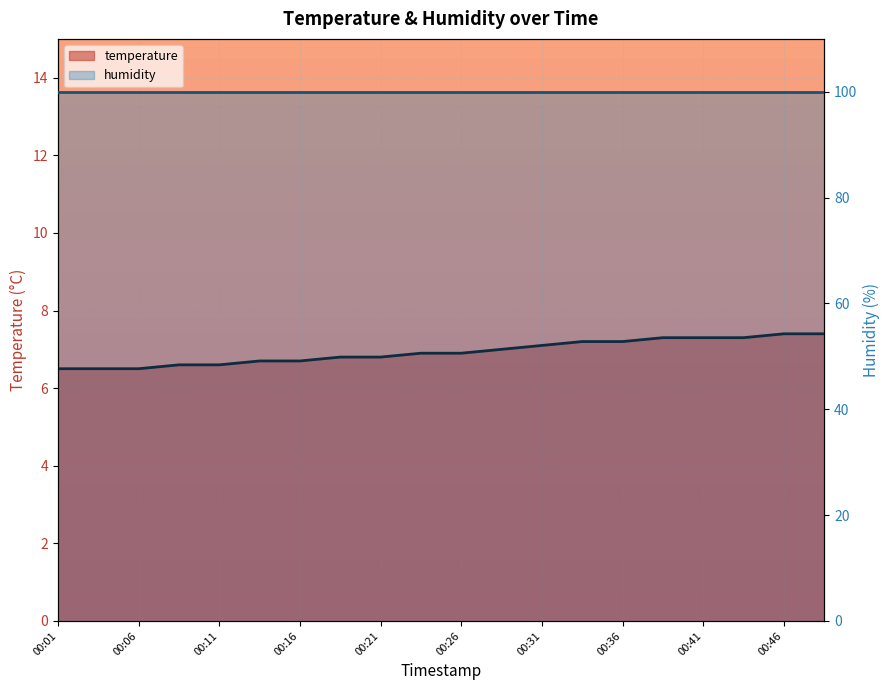

The value at 00:04 is 2.7. True or false?

False